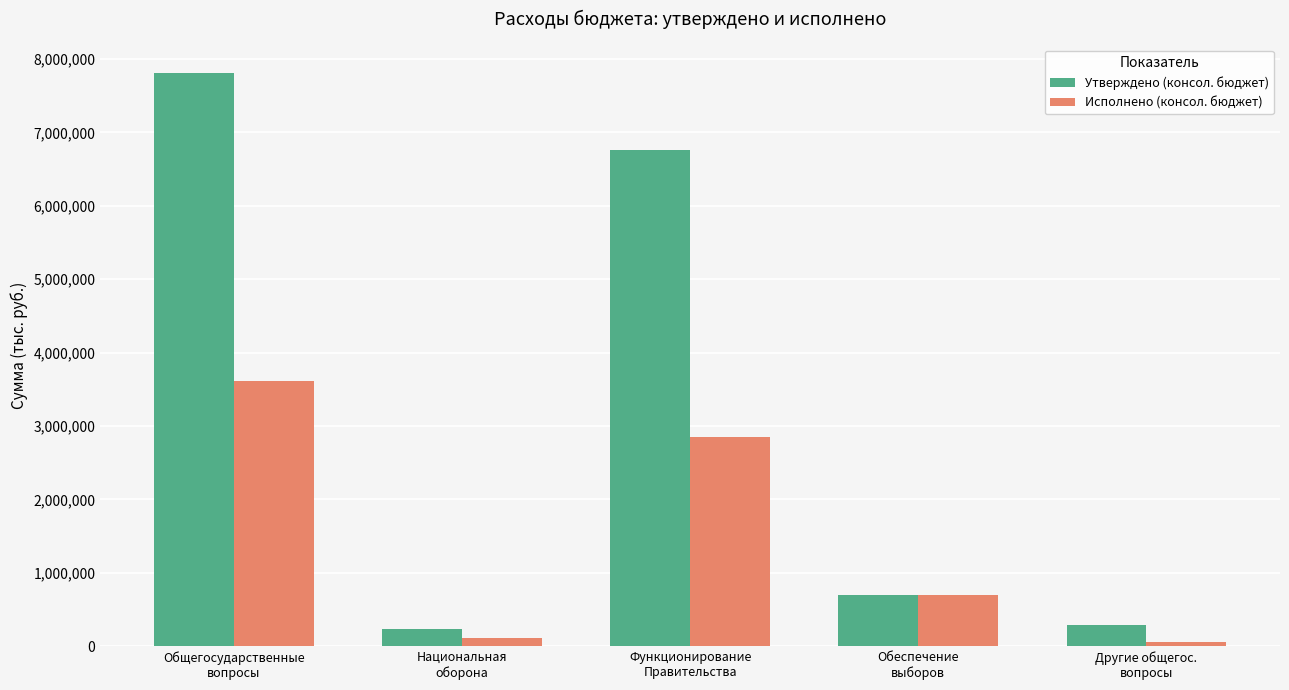

What is the difference between the second highest and minimum values in the Исполнено (консол. бюджет) series?

2799612.3